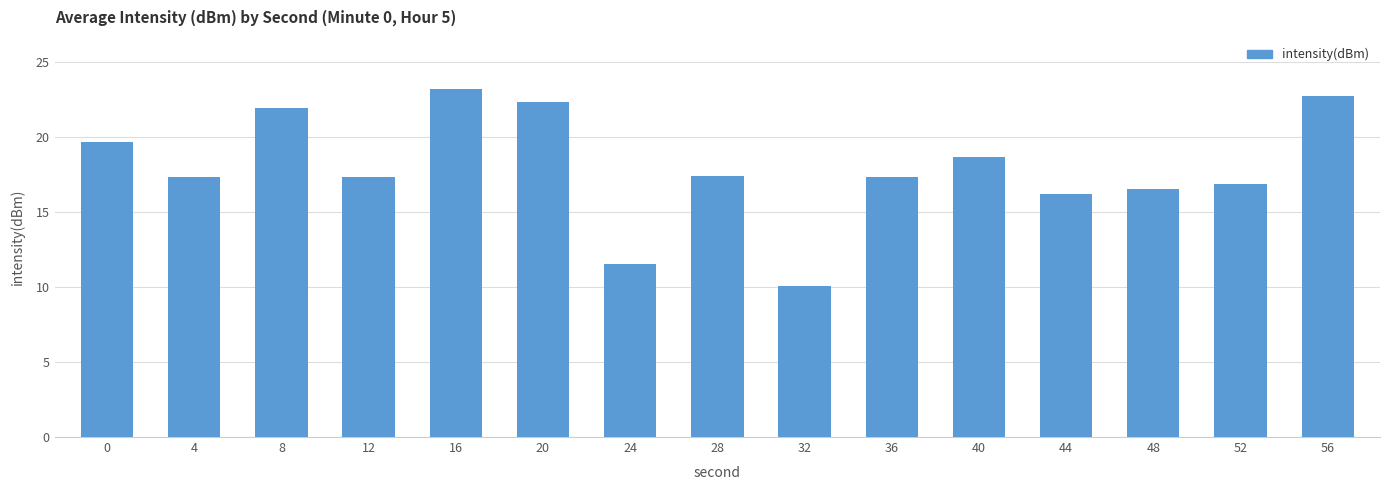

What is the ratio of the value at 16 to the value at 40?

1.2